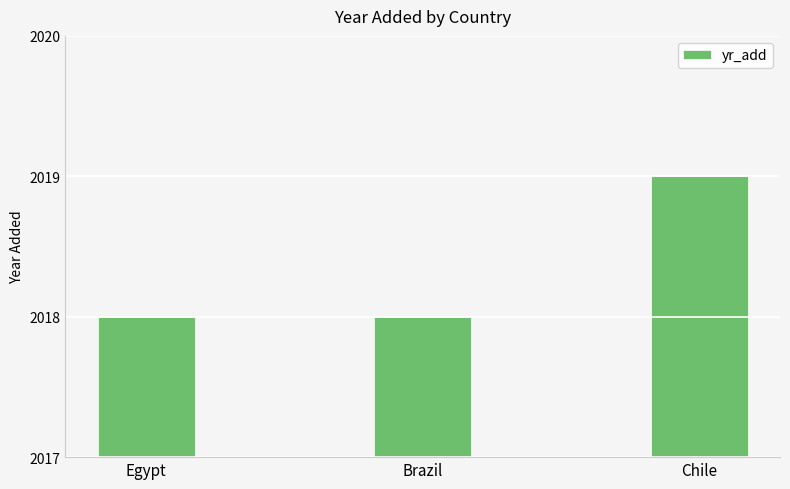

Are the bars horizontal?

No